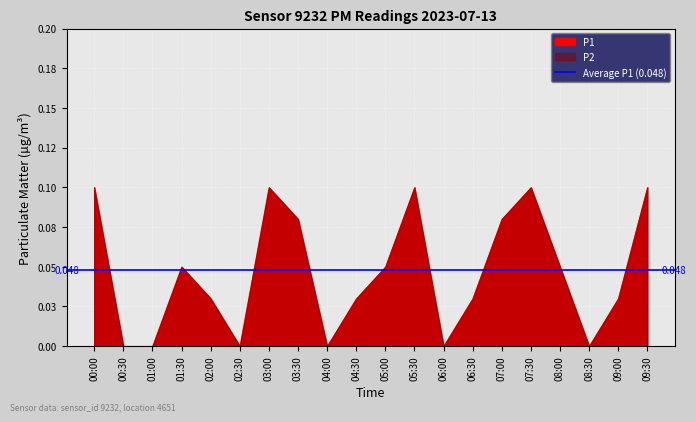

What is the difference between the P2 values at 03:30 and 02:00?

0.1